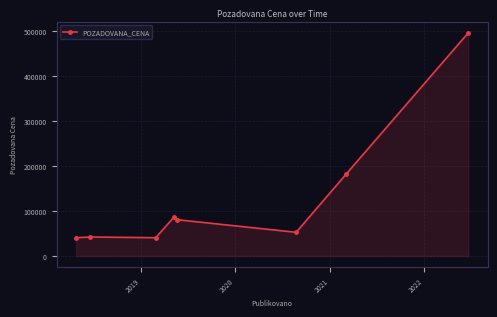

True or false: there are more than 2 points higher than both neighbors.

False